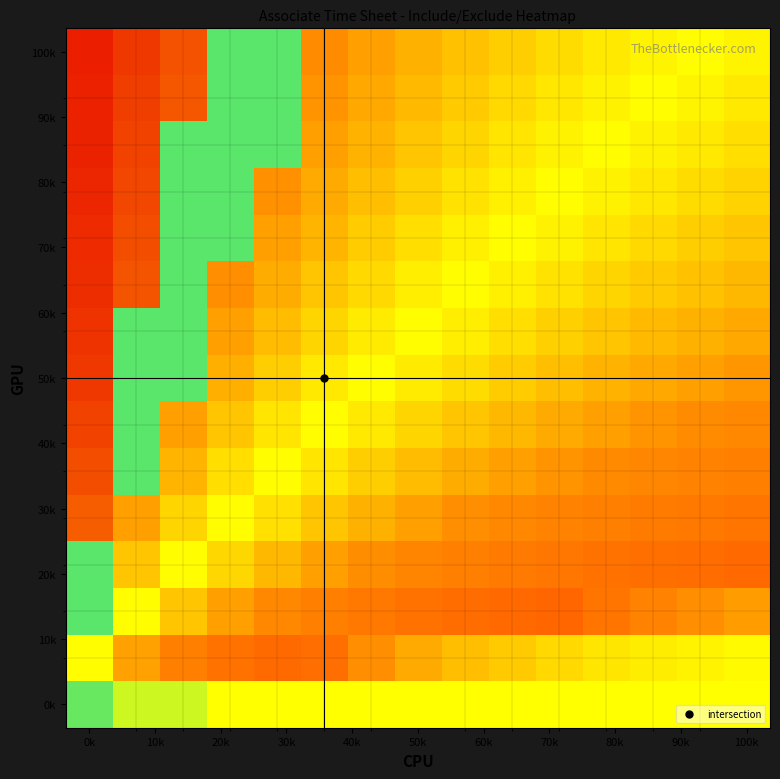

Which label corresponds to the smallest value in the chart?

0k